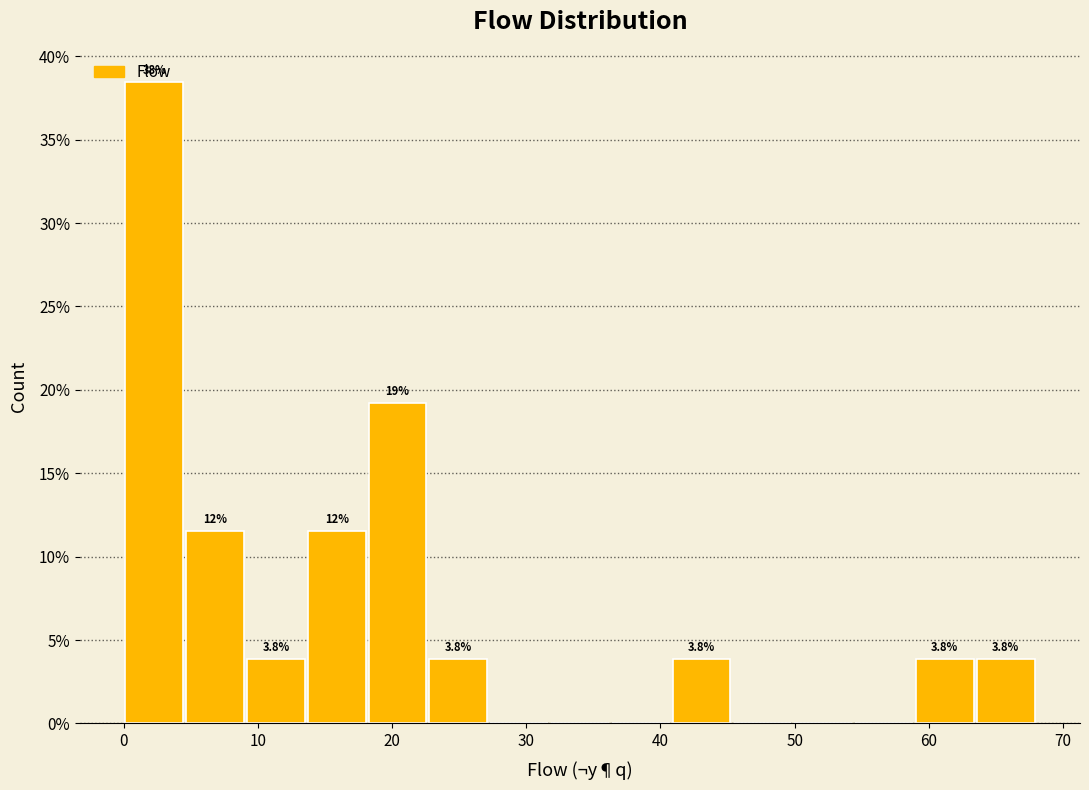

Over which range of the x-axis is the bar tallest?

0 to 5